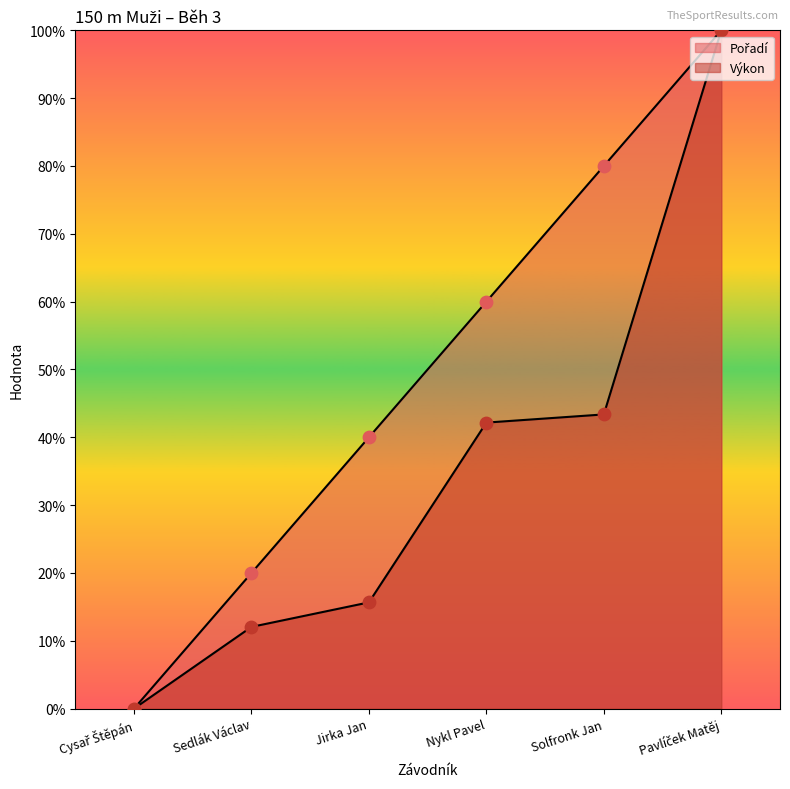

At how many categories does at least one series exceed 0?

5